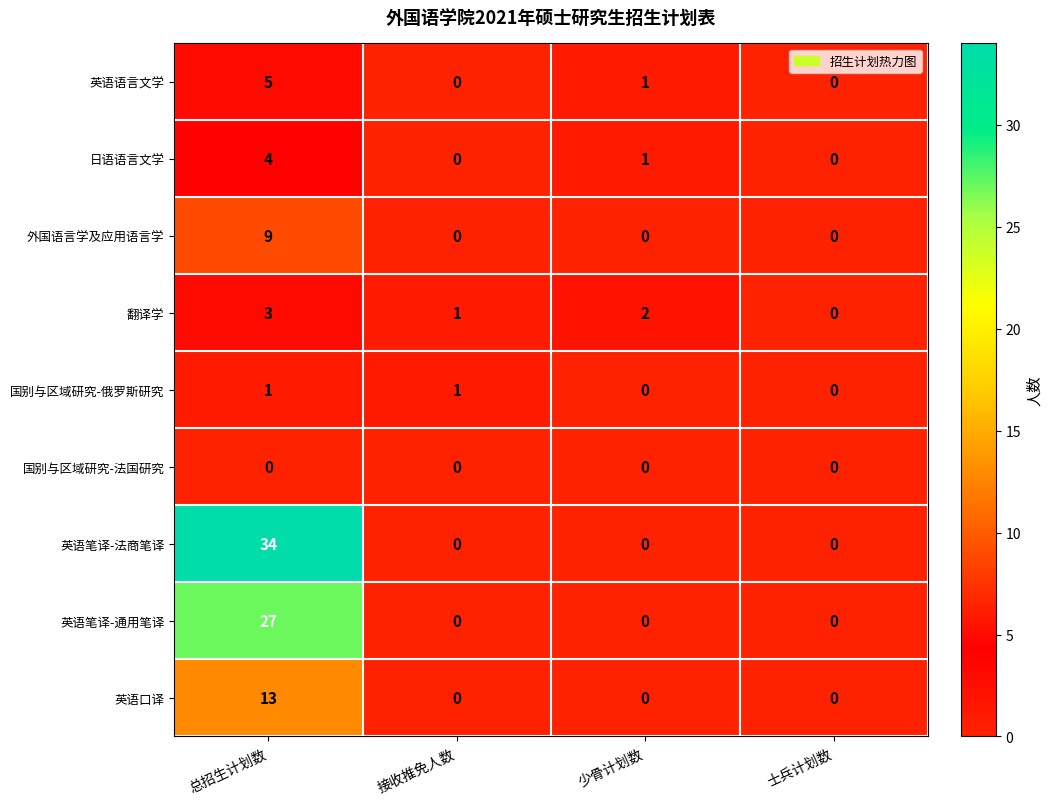

At which category is the sum across all series the highest?

总招生计划数